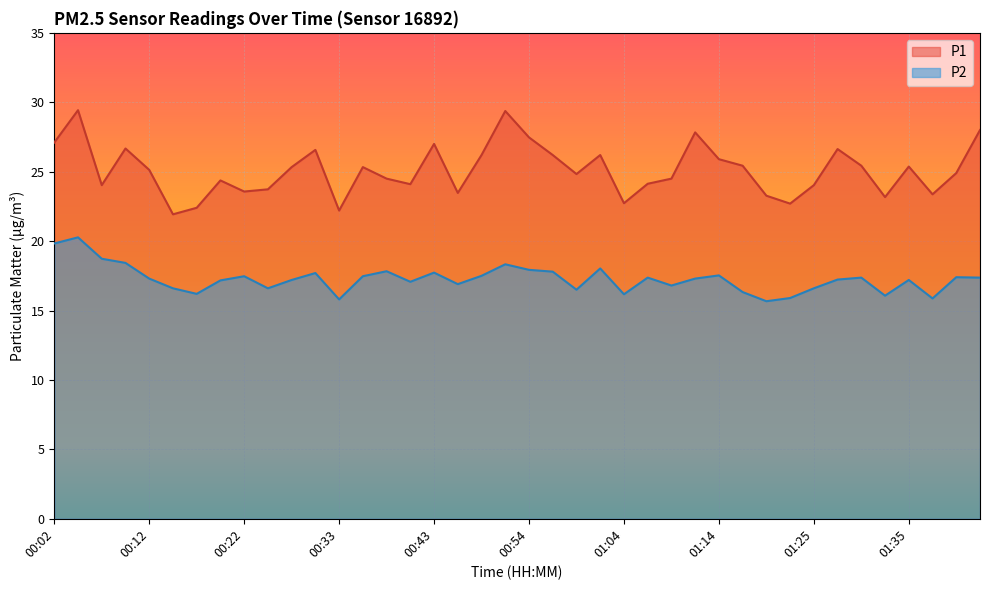

True or false: P1 and P2 cross at least once.

False